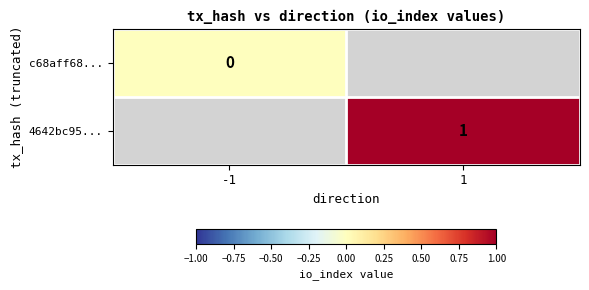

The 4642bc95... series shows 1 at 1. True or false?

True